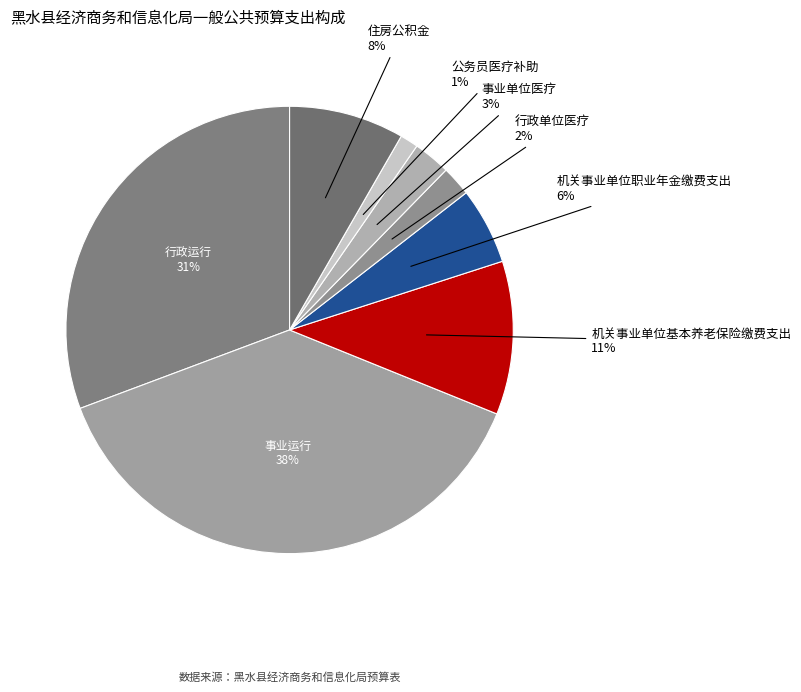

Is there any slice that represents more than half of the pie?

No